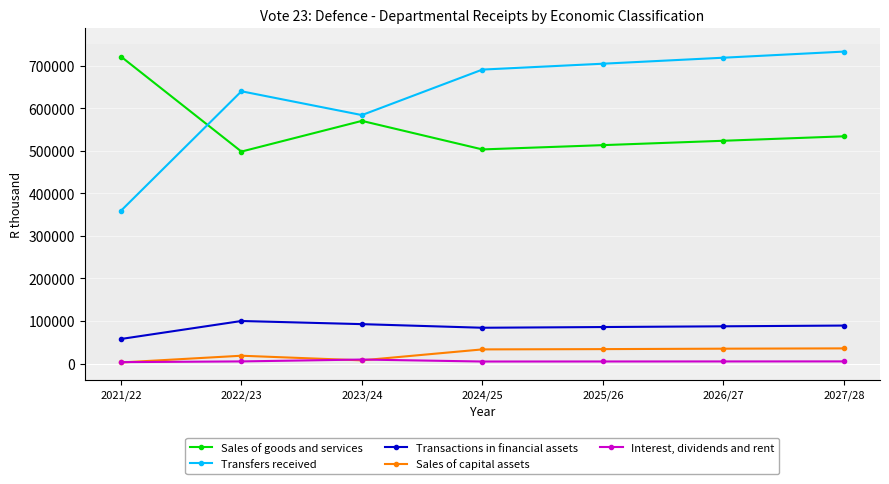

Which series has the largest range (max minus min)?

Transfers received